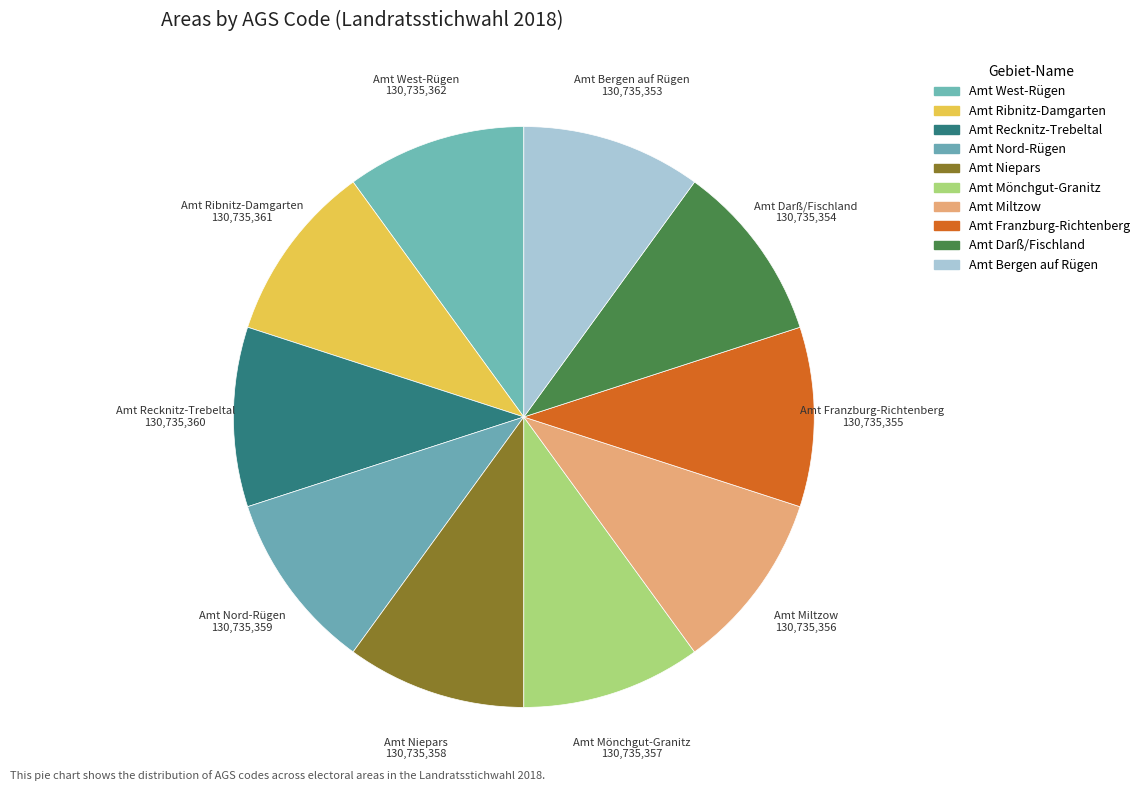

How many slices are in this pie chart?

10